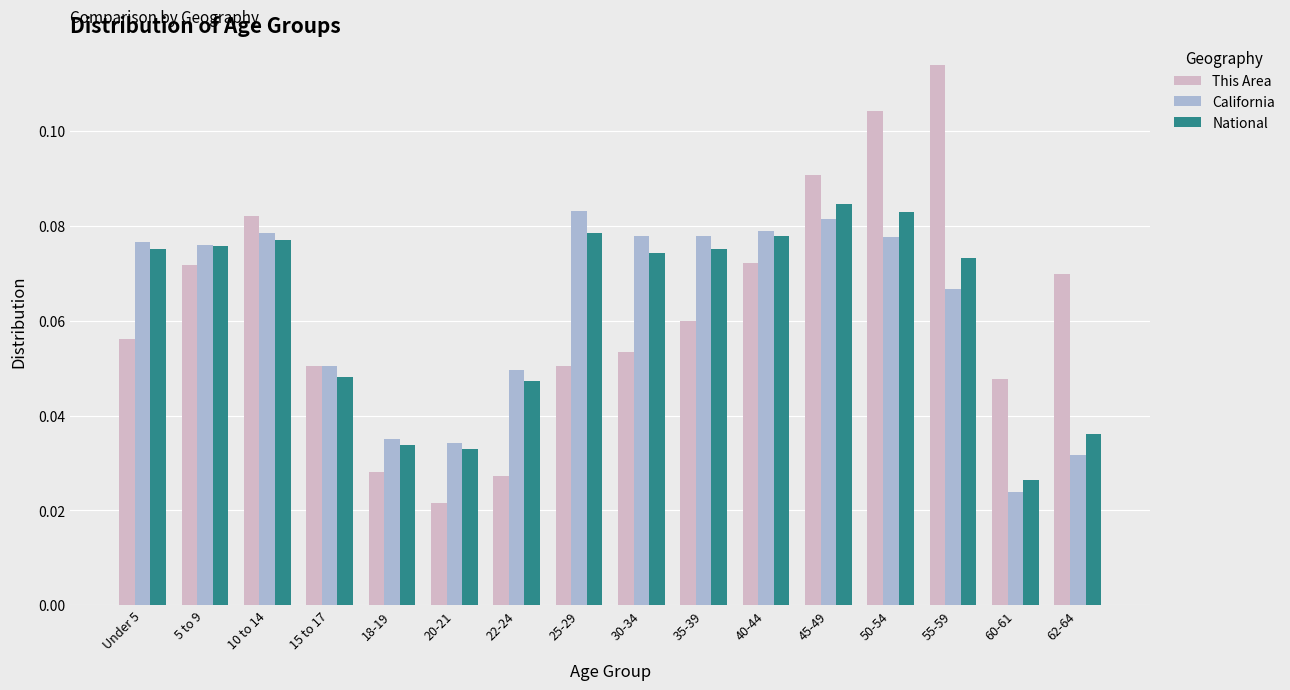

At which label is National closest to 0?

60-61